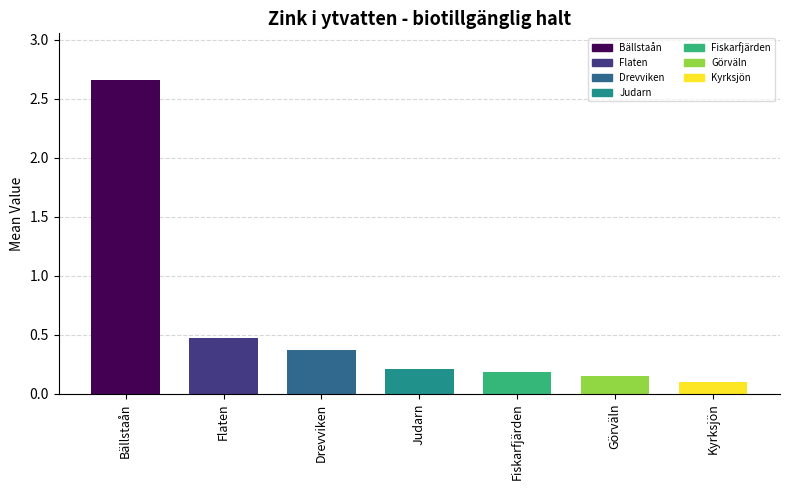

What is the difference between the values at Drevviken and Judarn?

0.2